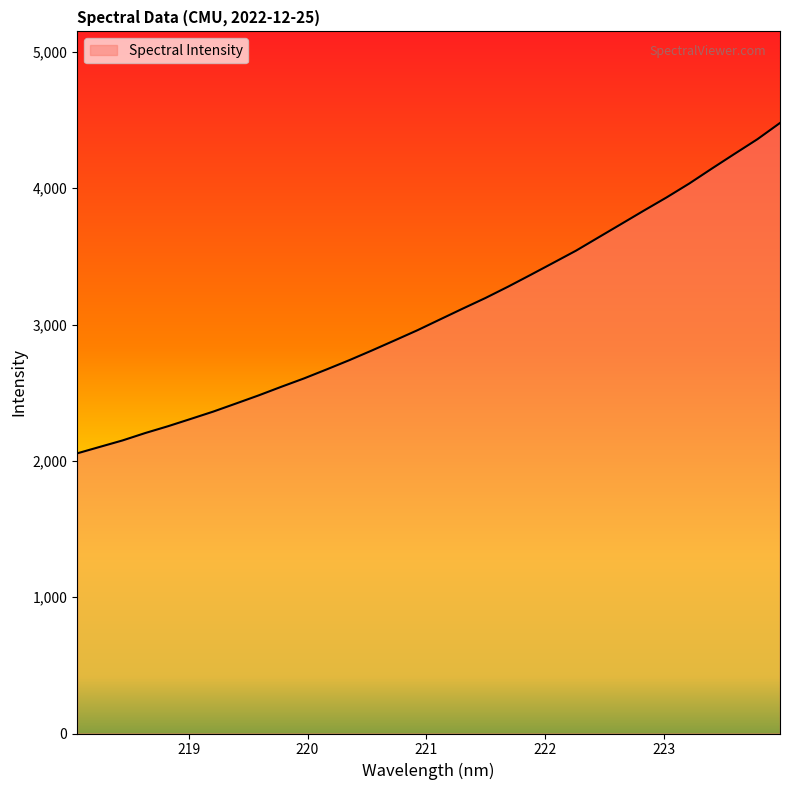

What is the greatest value displayed?

4478.6